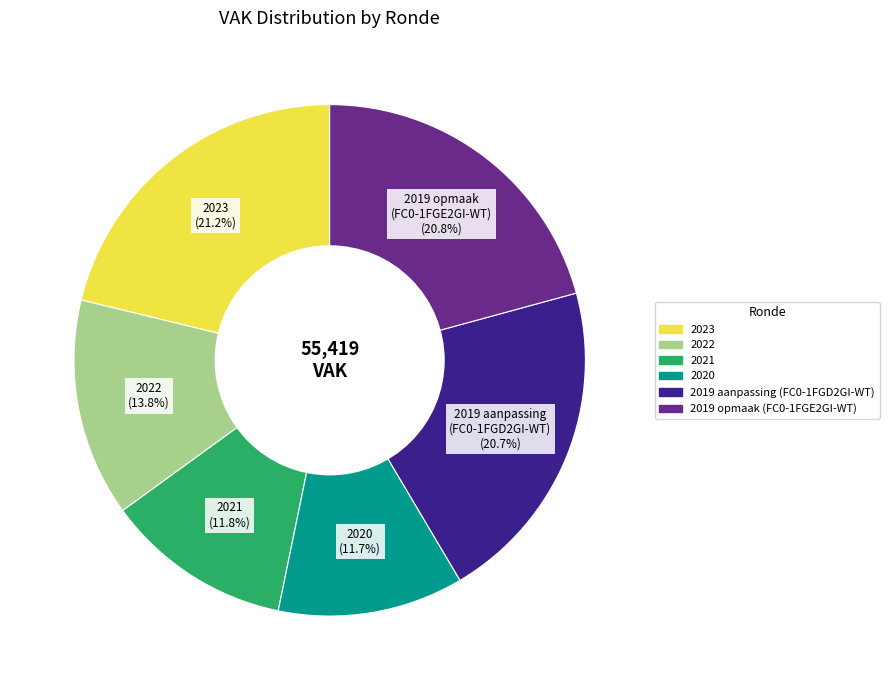

Is there any slice that represents more than half of the pie?

No